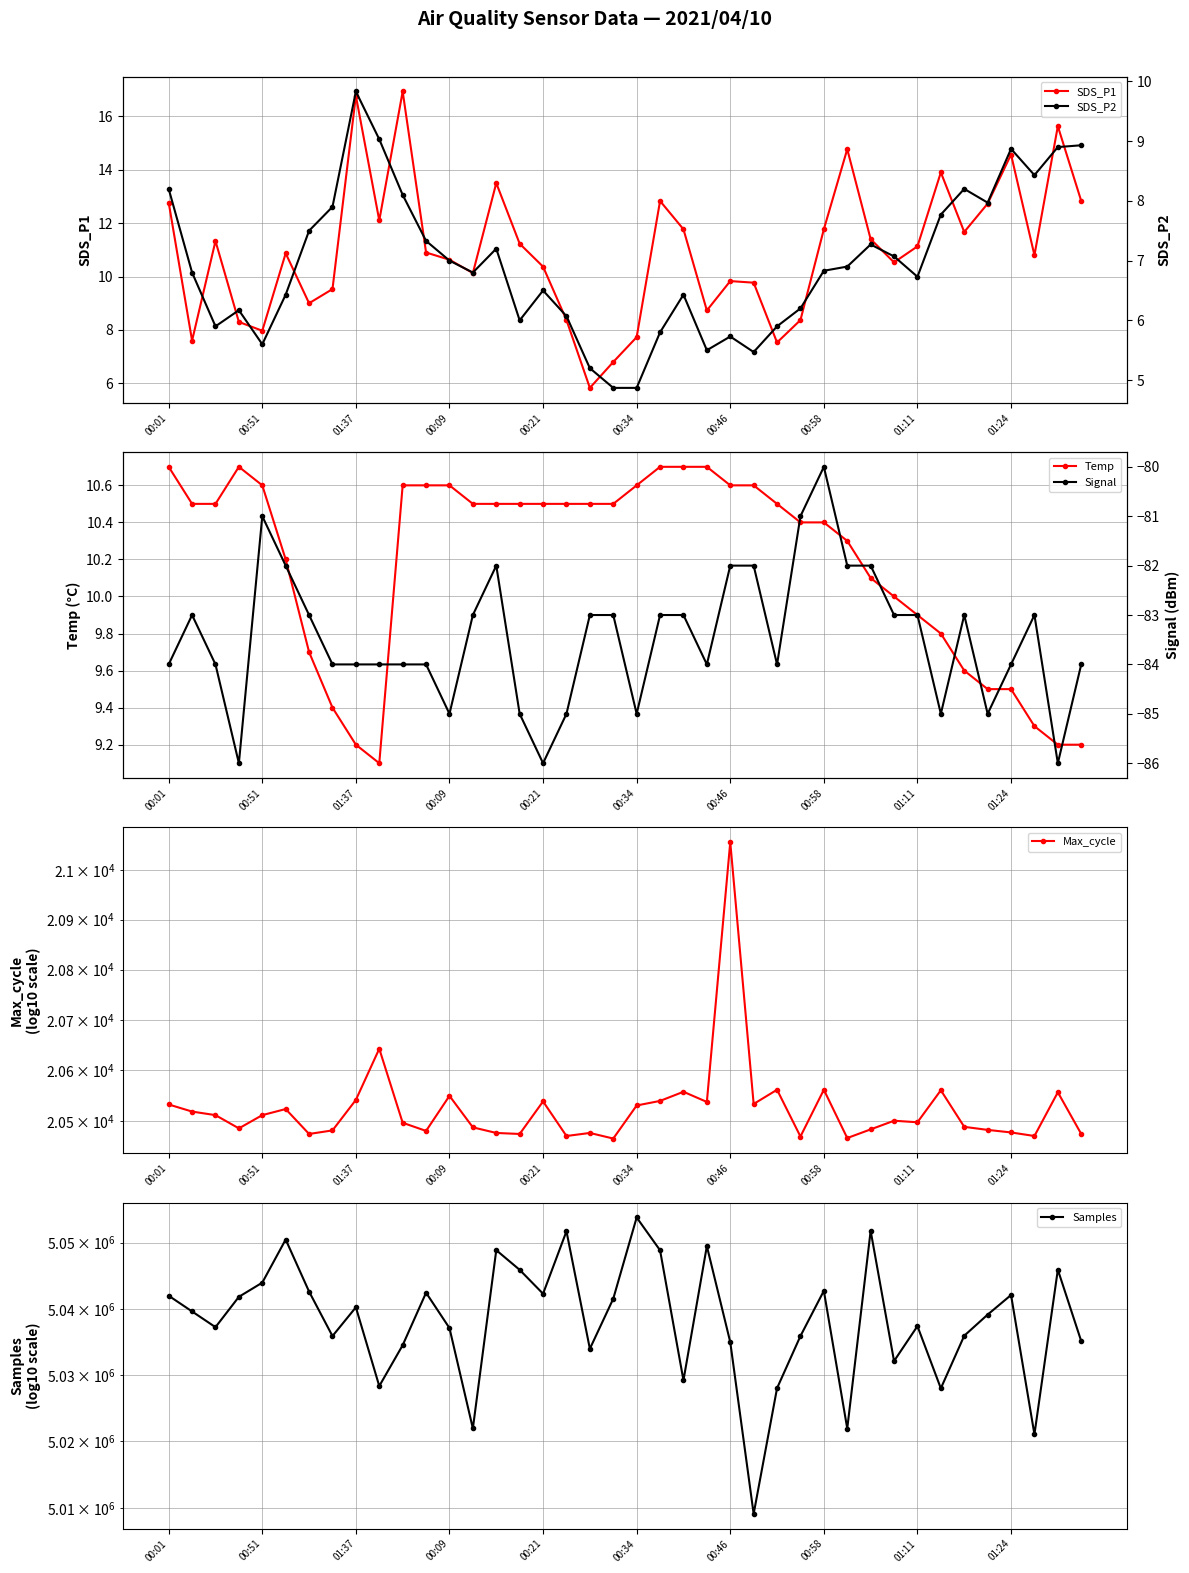

True or false: Temp has a value of 9.8 at 33.

True